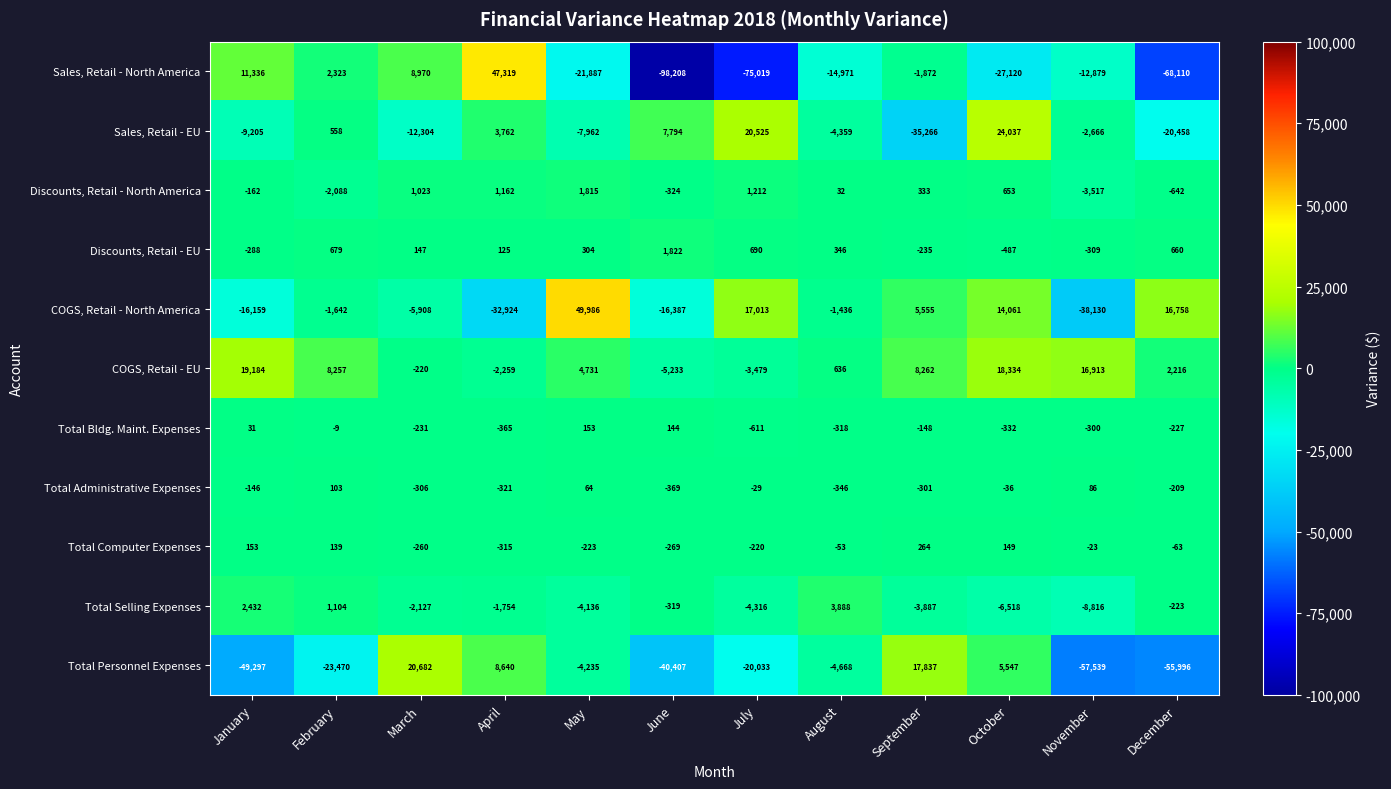

Which series has the largest range (max minus min)?

Sales, Retail - North America